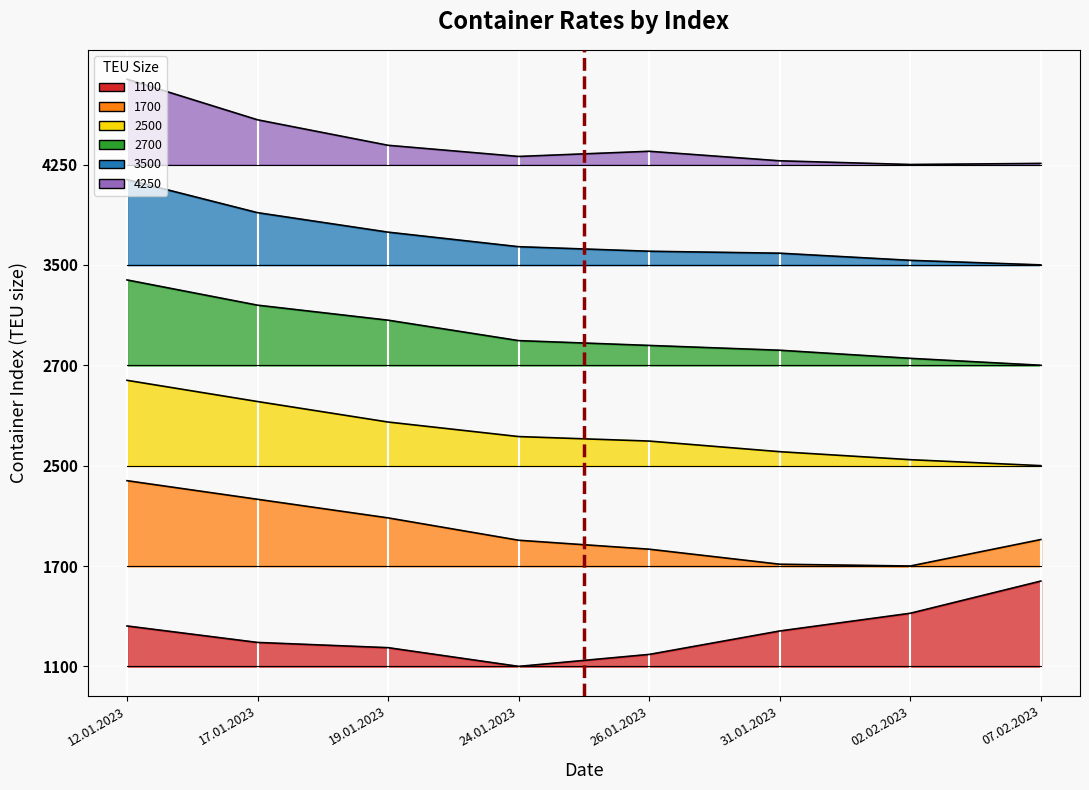

What position from the left is 31.01.2023?

6